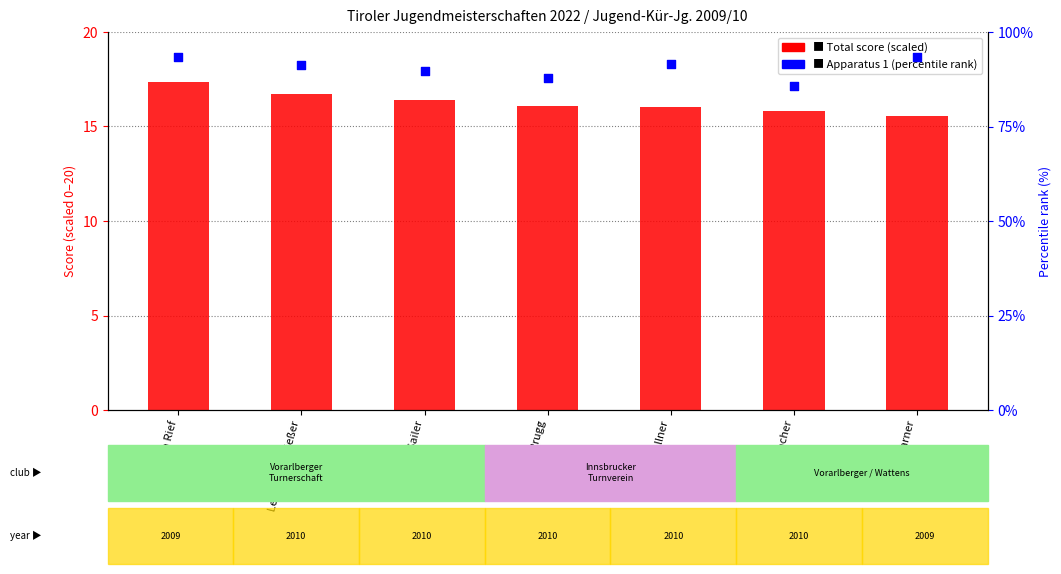

At which category is the sum across all series the highest?

Ella Rief